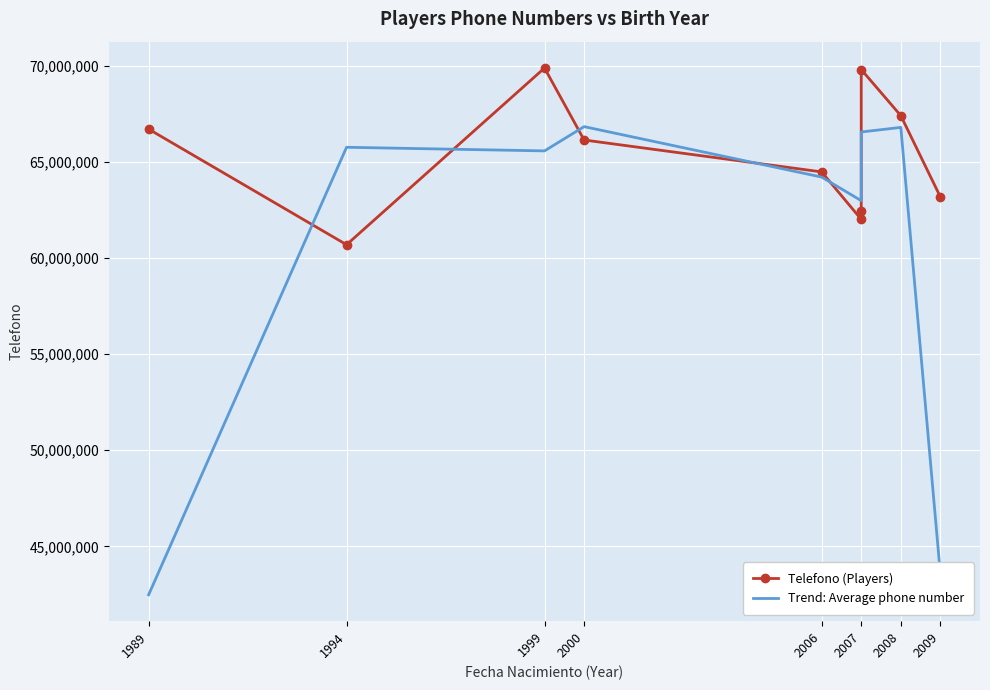

What is the minimum value shown in the chart?

42474567.7